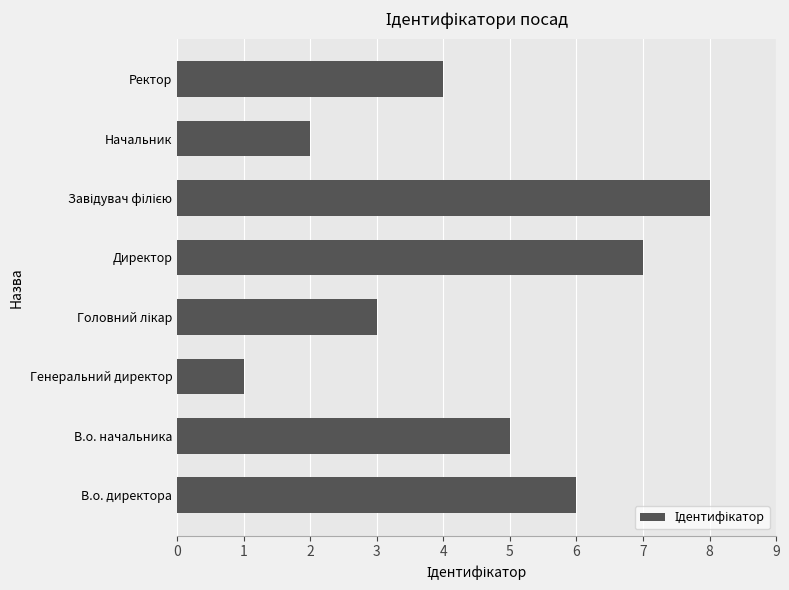

Which label corresponds to the smallest value in the chart?

Генеральний директор